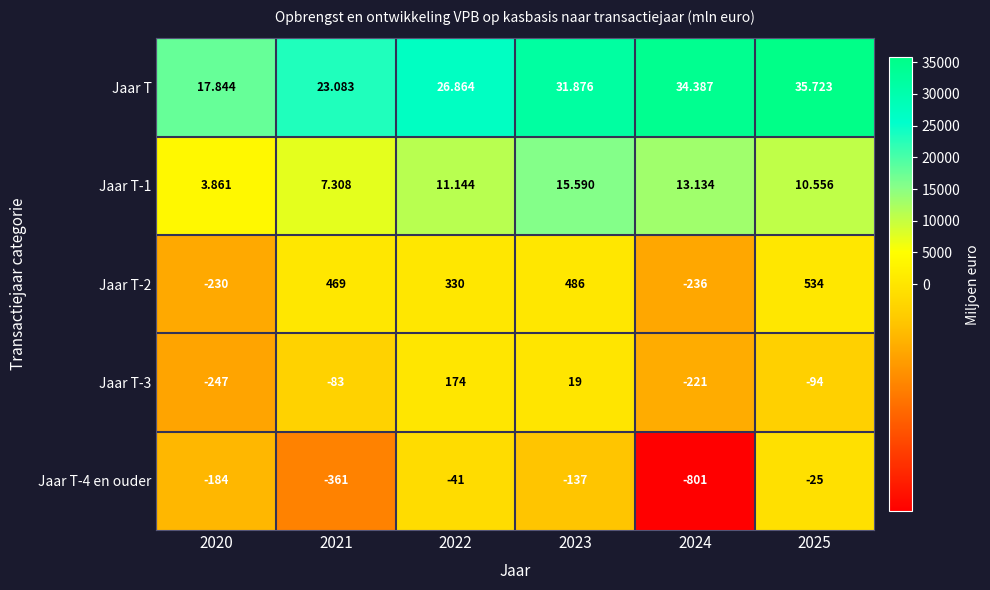

Which series has the largest total across all categories?

Jaar T-2